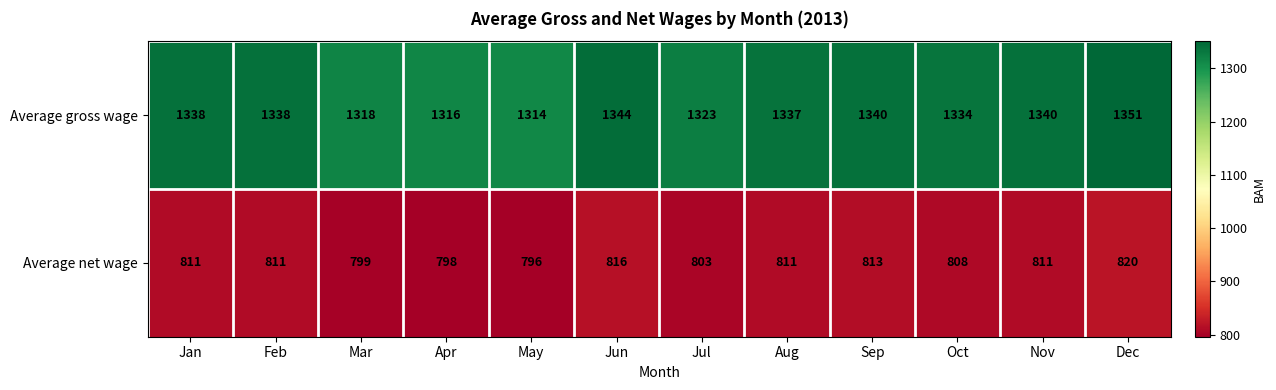

Reading left to right, extract all data points from this chart.

Average gross wage: 1338	1338	1318	1316	1314	1344	1323	1337	1340	1334	1340	1351
Average net wage: 811	811	799	798	796	816	803	811	813	808	811	820